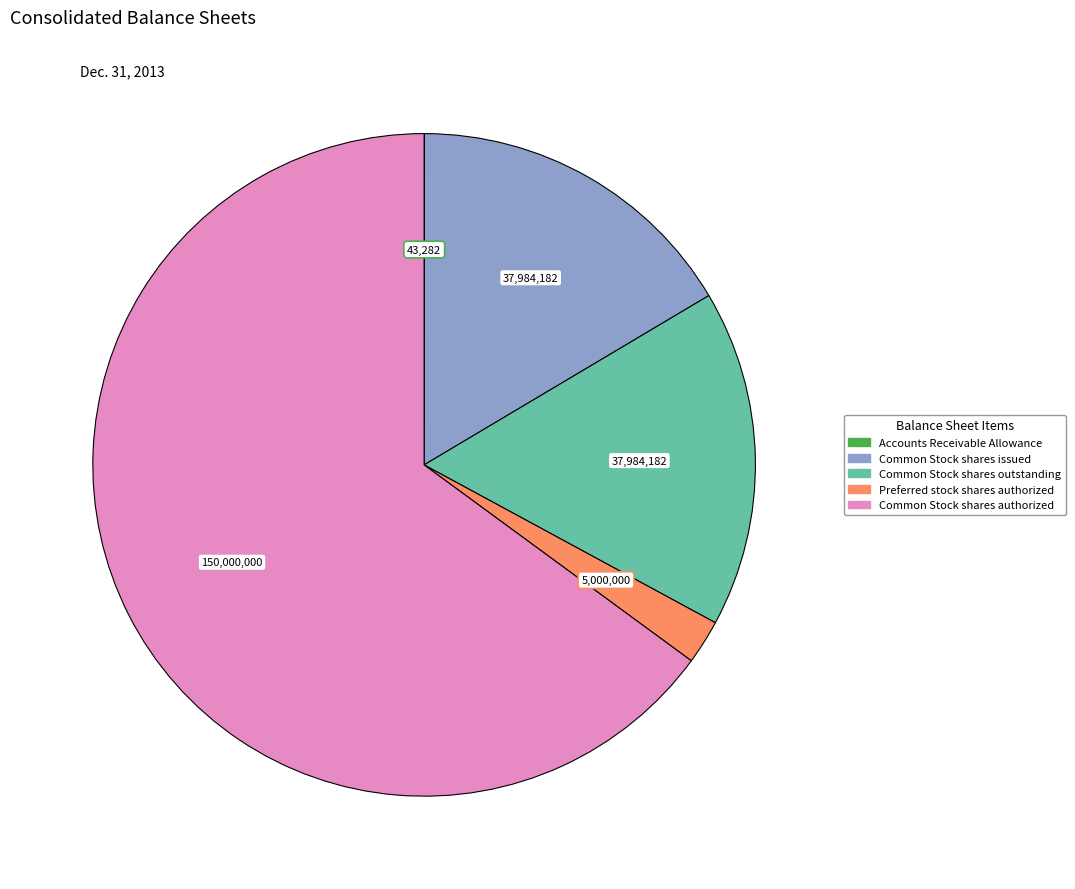

Is it true that Common Stock shares authorized is 74% of the pie?

False